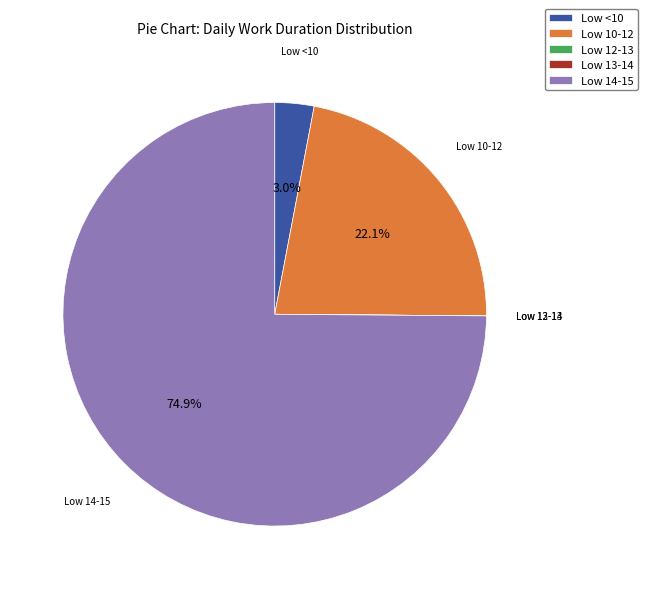

Which category has the biggest portion of the pie?

Low 14-15